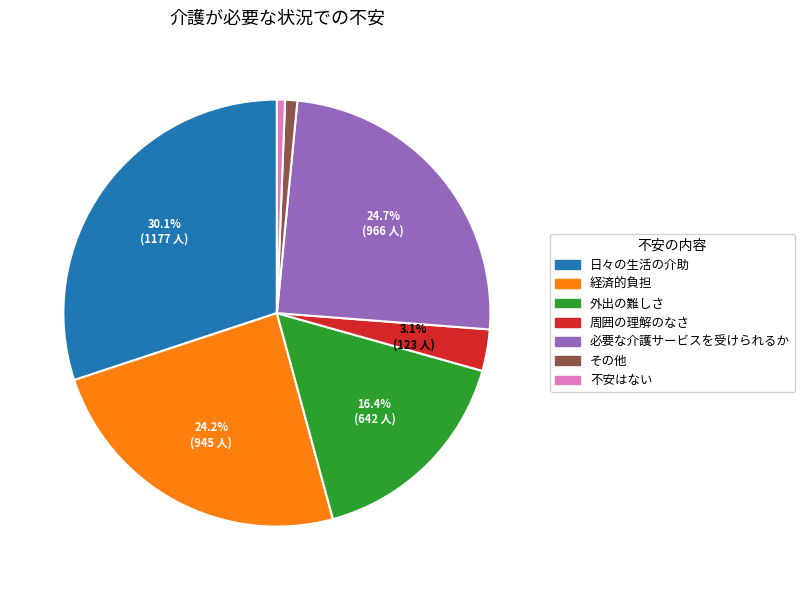

Is it true that 日々の生活の介助 is 36% of the pie?

False